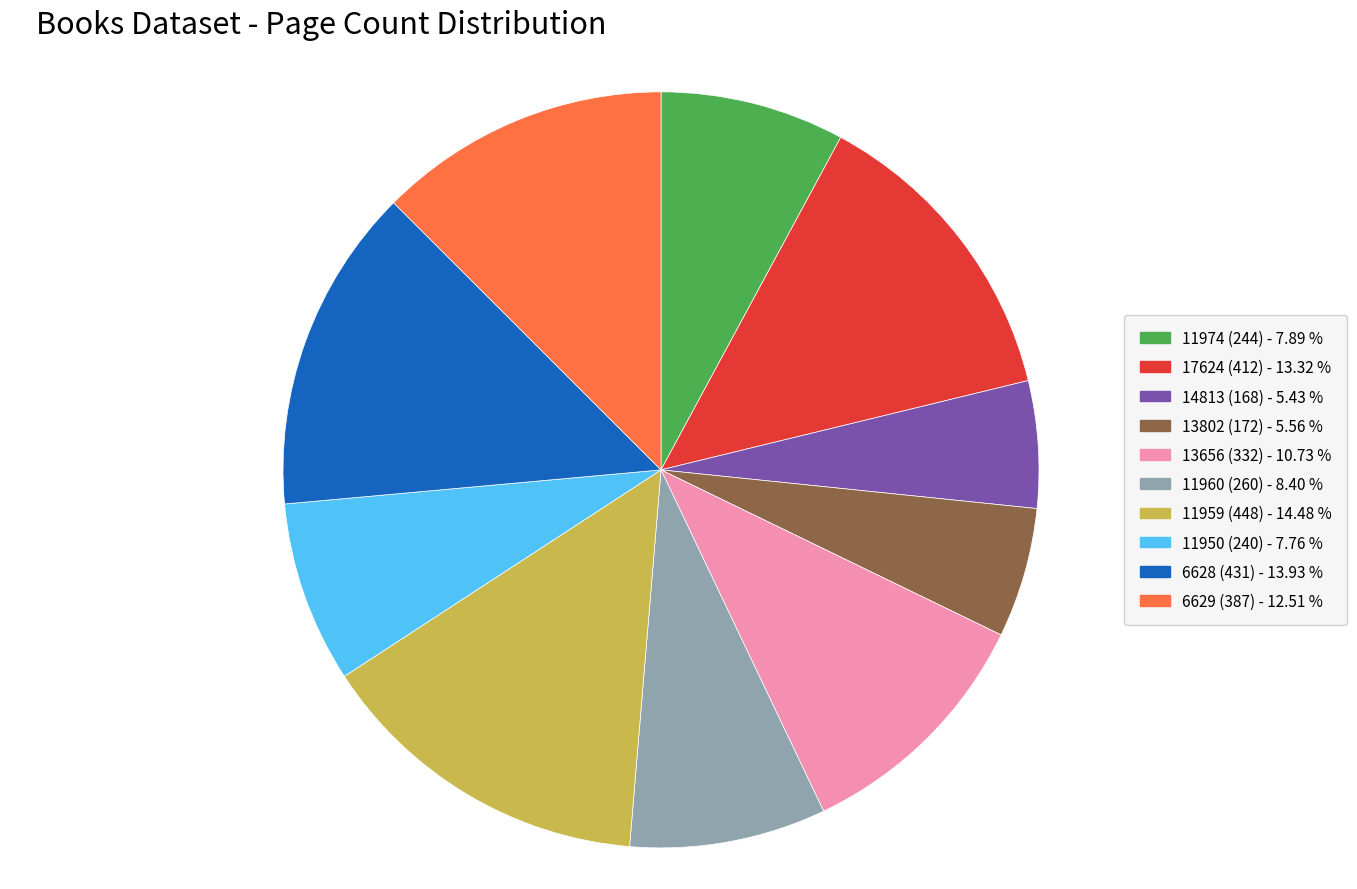

Which slice is the largest?

11959 (448)